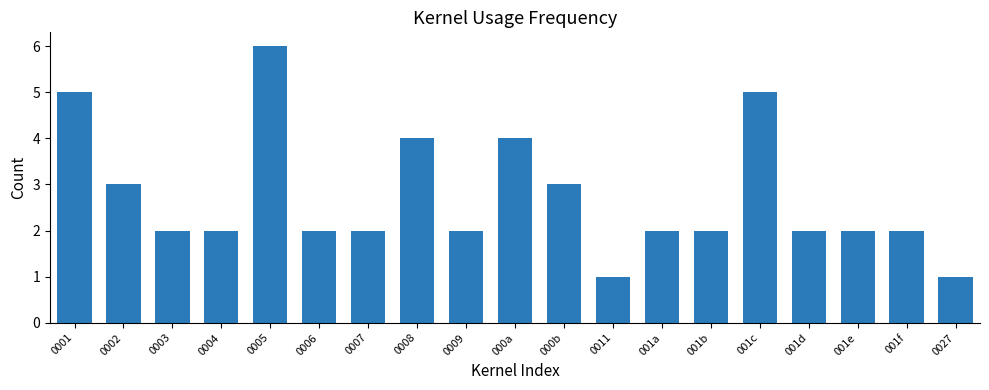

What is the smallest value displayed?

1